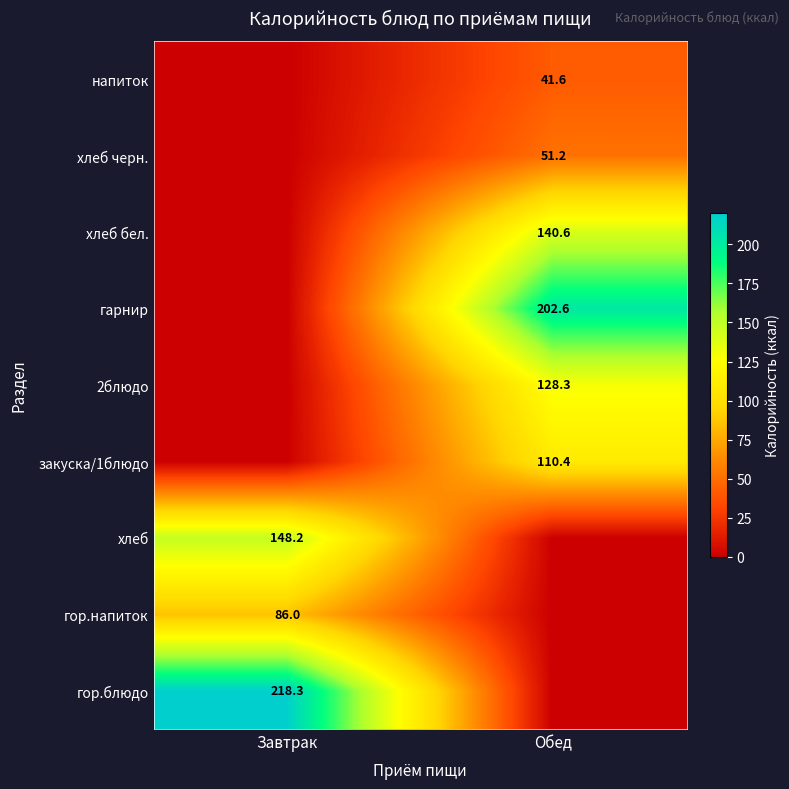

The хлеб черн. series shows 51.2 at Обед. True or false?

True